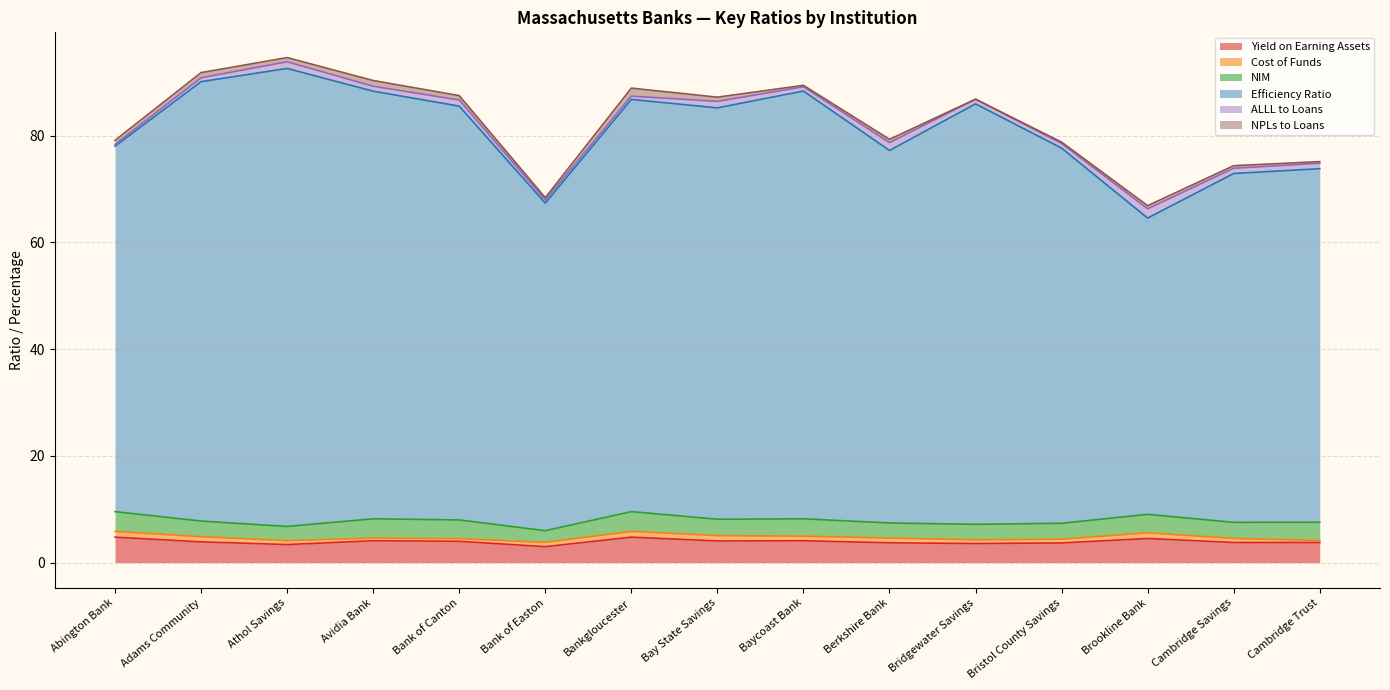

True or false: Efficiency Ratio and NPLs to Loans intersect in this chart.

False